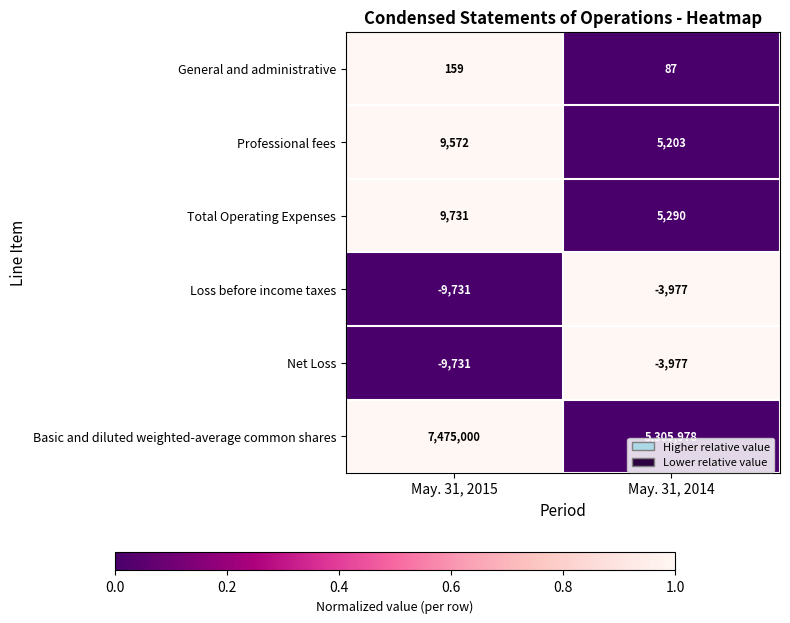

Reading left to right, list all the values displayed in this chart.

General and administrative: 159	87
Professional fees: 9572	5203
Total Operating Expenses: 9731	5290
Loss before income taxes: -9731	-3977
Net Loss: -9731	-3977
Basic and diluted weighted-average common shares: 7475000	5305978